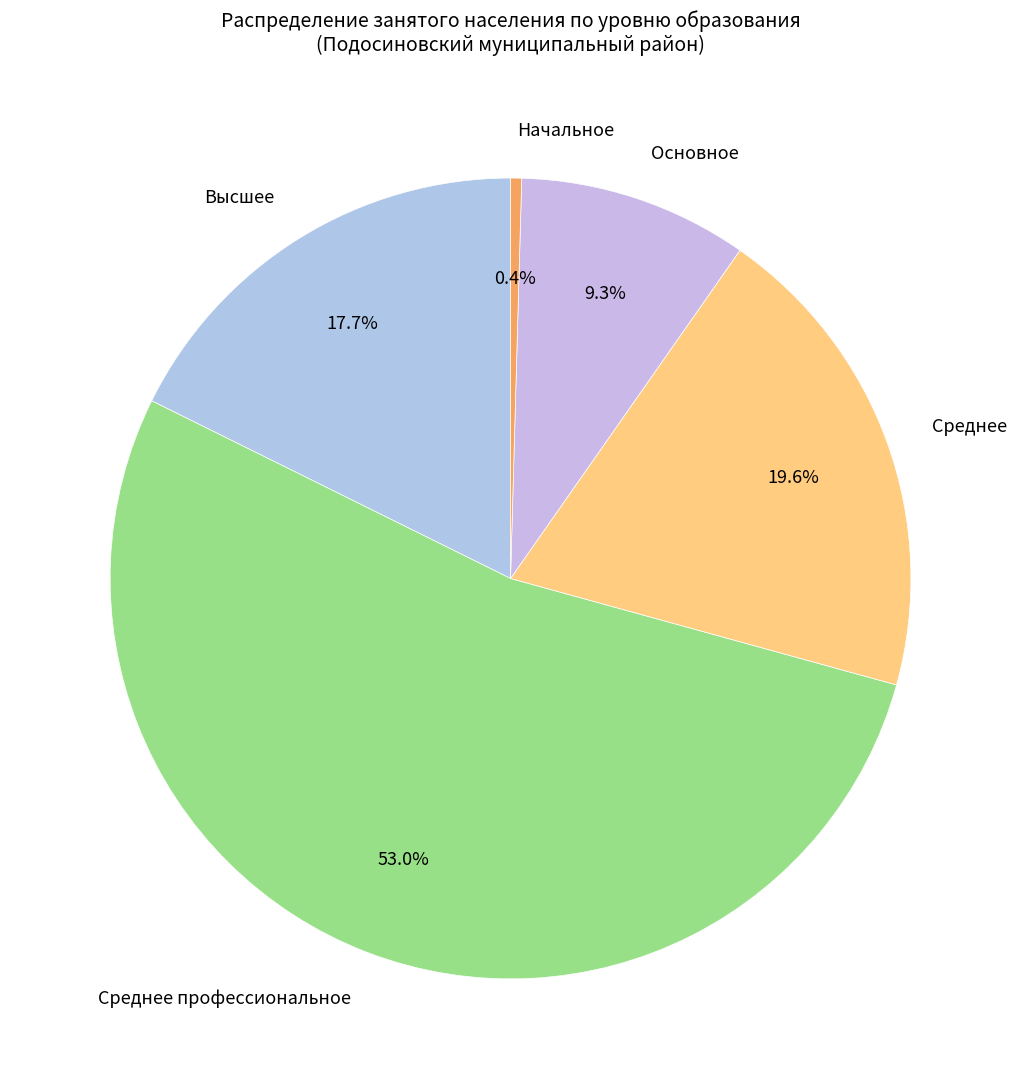

To the nearest percent, what percentage of the pie is Высшее?

18%